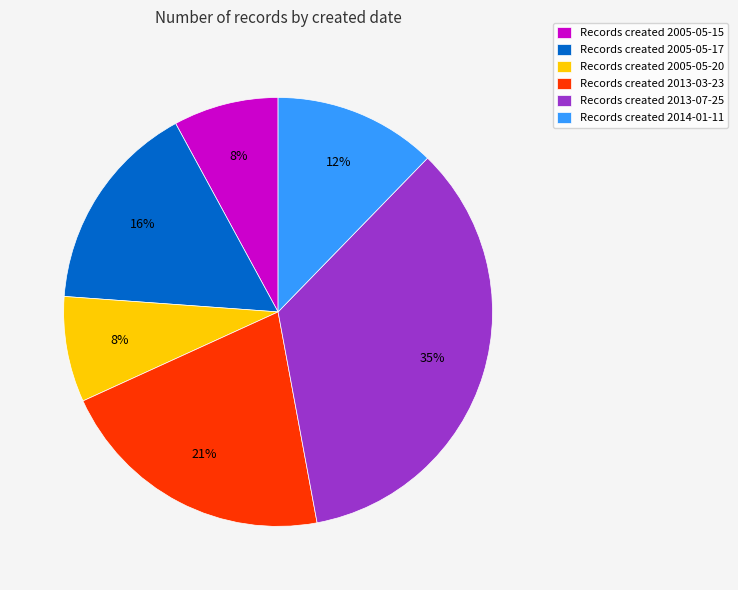

How many slices are in this pie chart?

6